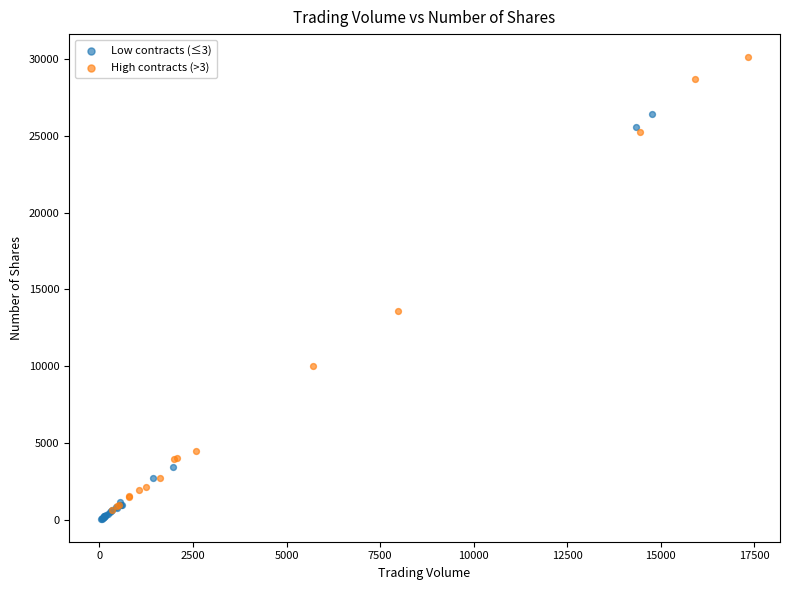

Which series reaches the maximum Y coordinate?

High contracts (>3)